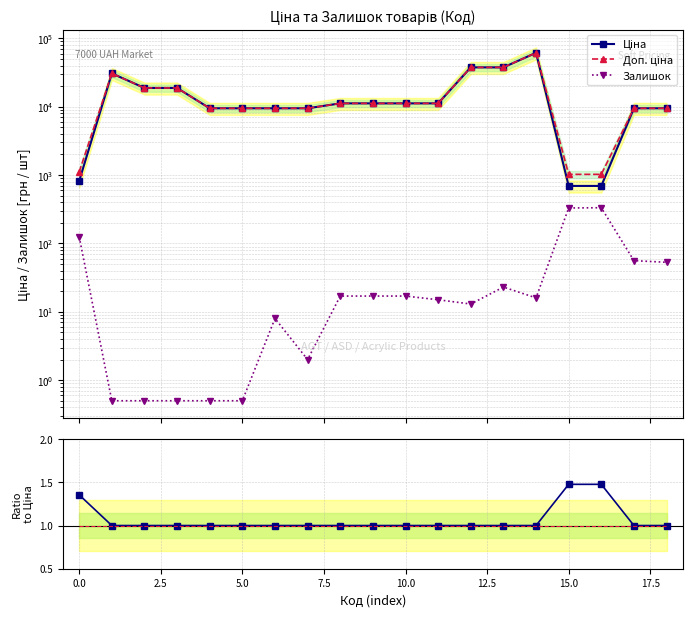

True or false: Доп. ціна / Ціна has more than 0 points higher than both neighbors.

False